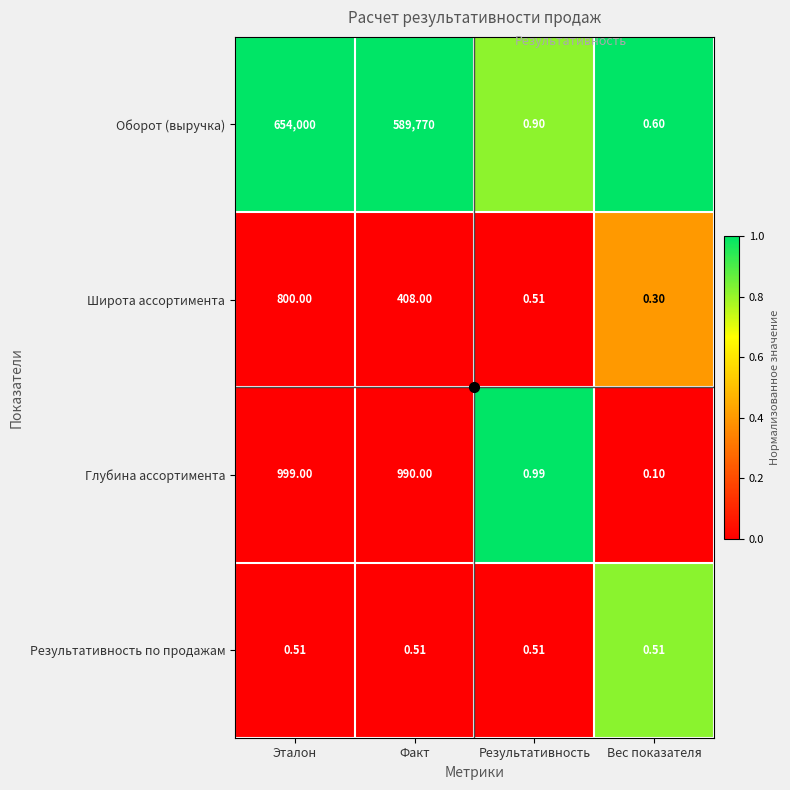

At Факт, list the series in order from largest to smallest.

Оборот (выручка), Глубина ассортимента, Широта ассортимента, Результативность по продажам